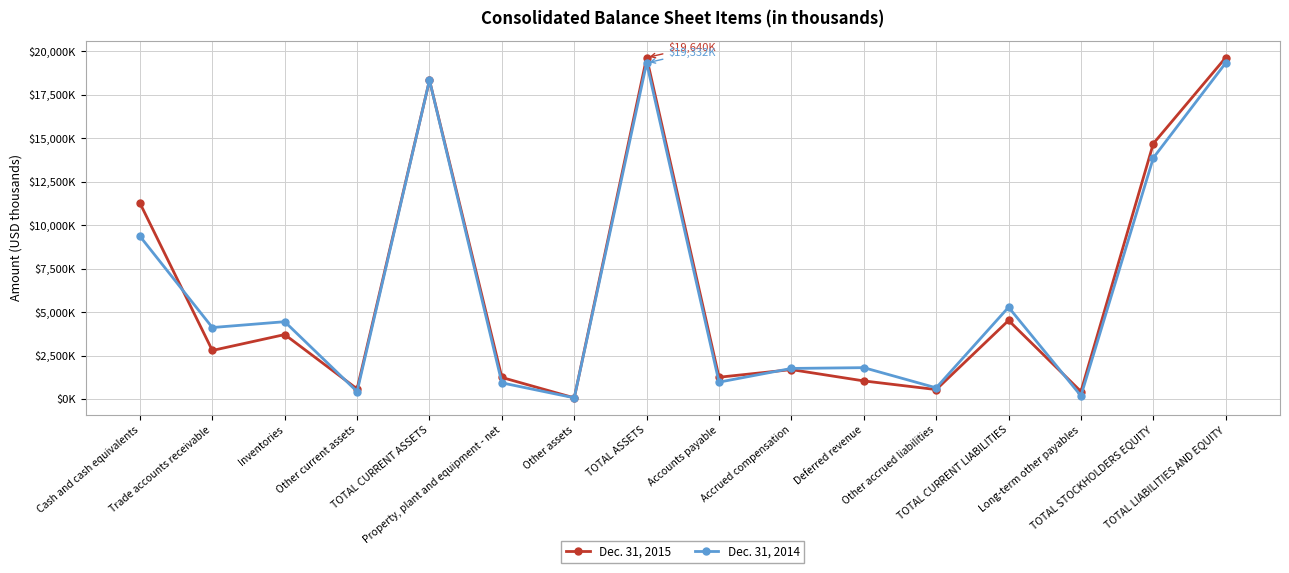

What are all the series names shown in the legend?

Dec. 31, 2015, Dec. 31, 2014